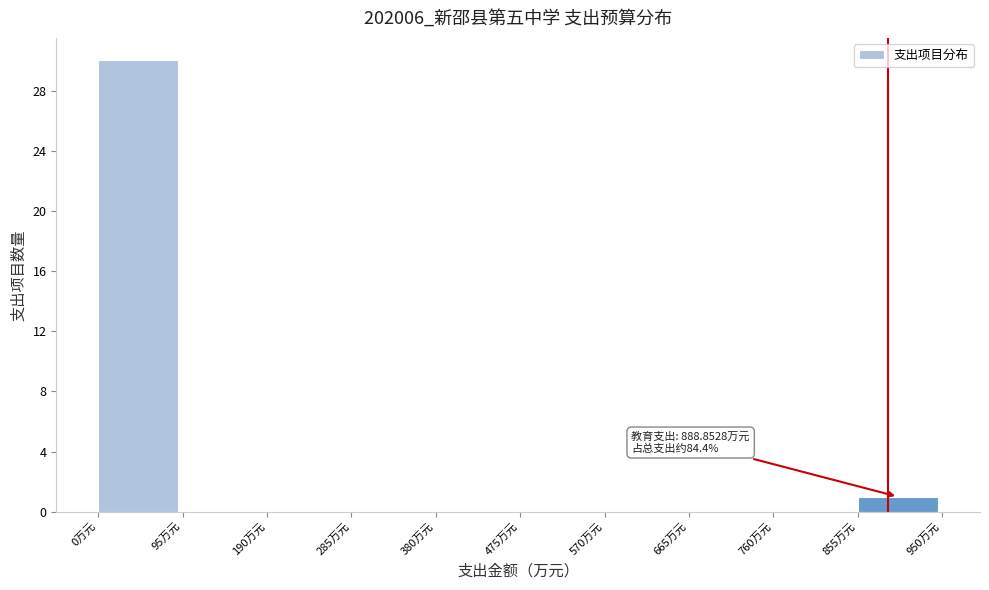

Over which range of the x-axis is the bar tallest?

0 to 95